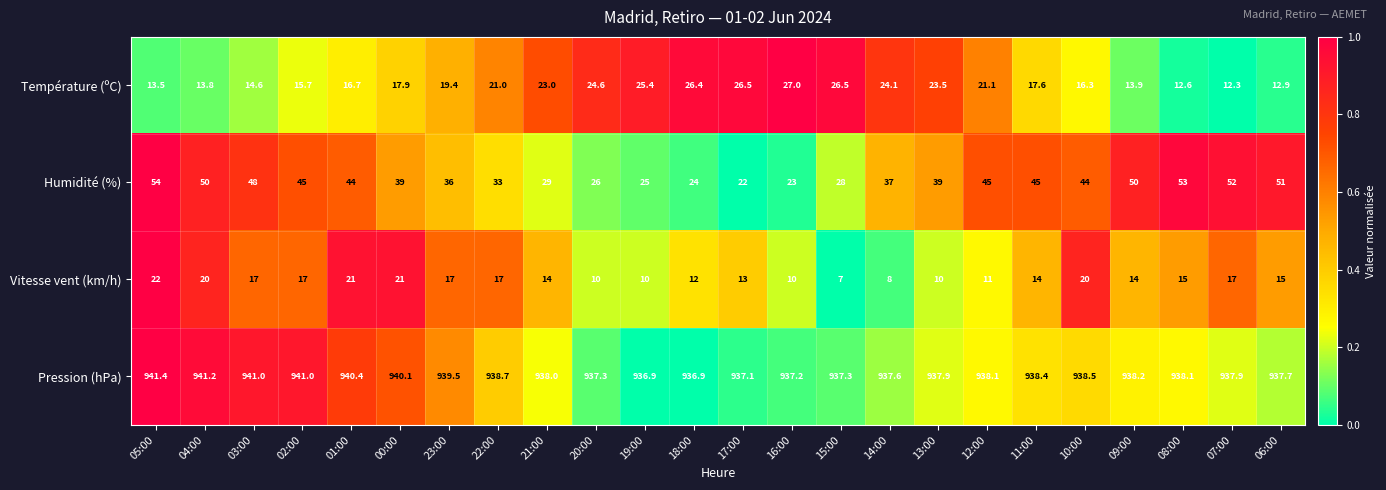

How many distinct data groups are displayed?

4